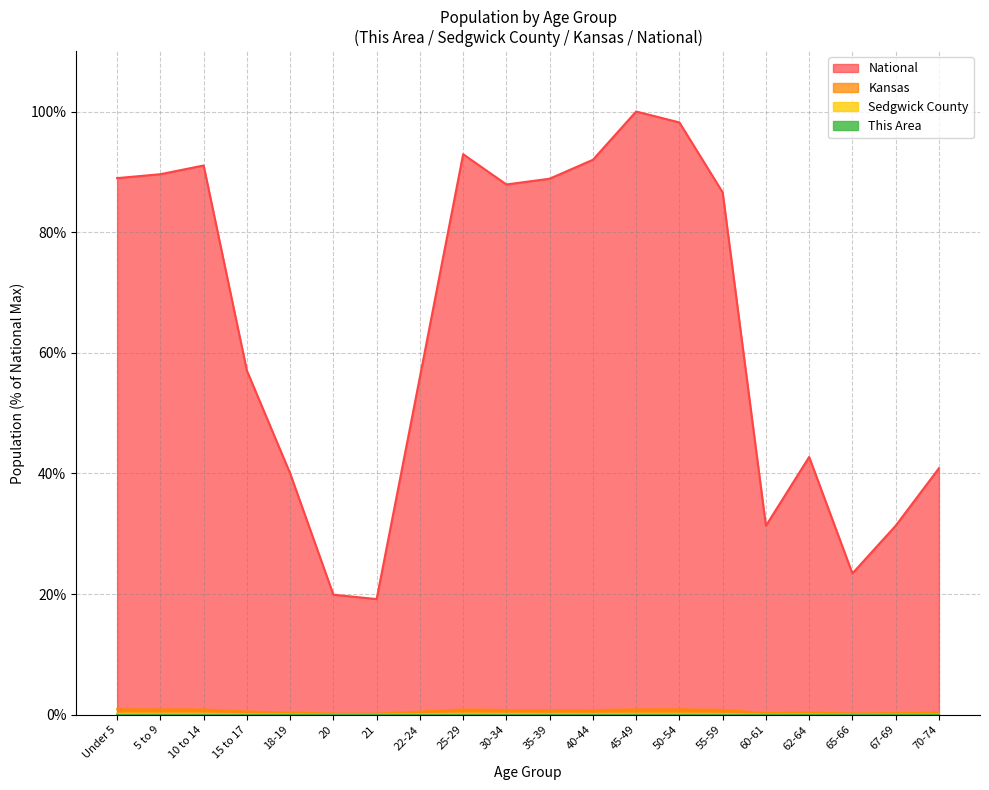

Rank the series at 67-69 from lowest to highest value.

This Area, Sedgwick County, Kansas, National